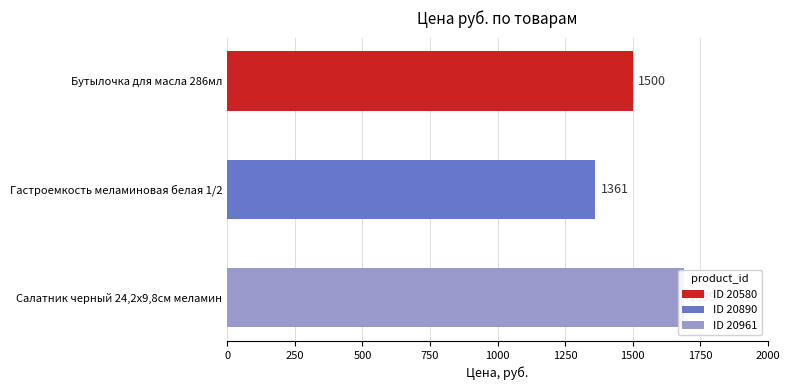

The chart shows a value of 853 at Бутылочка для масла 286мл. True or false?

False